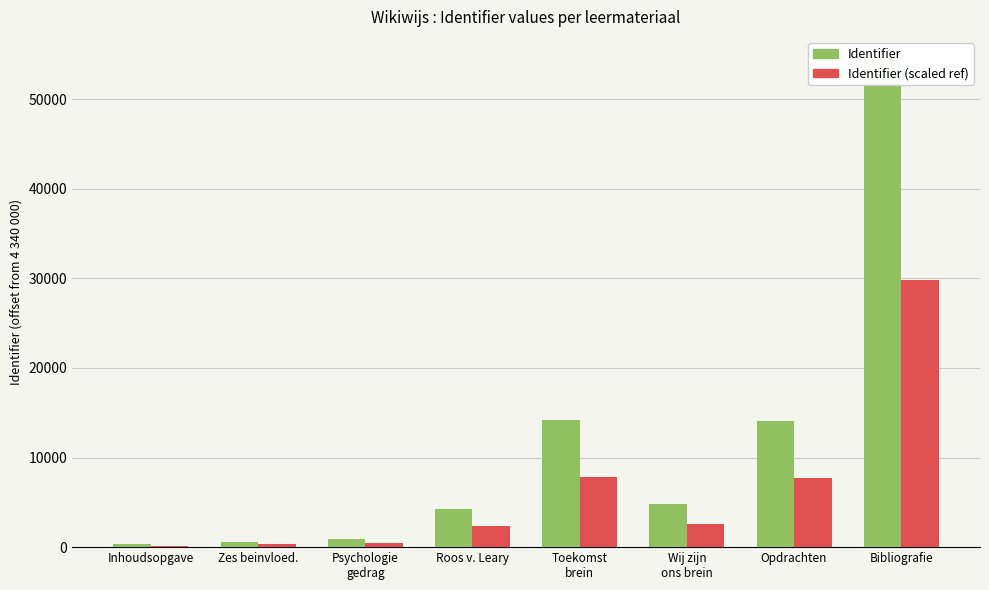

What is the label of the 8th bar from the left?

Bibliografie